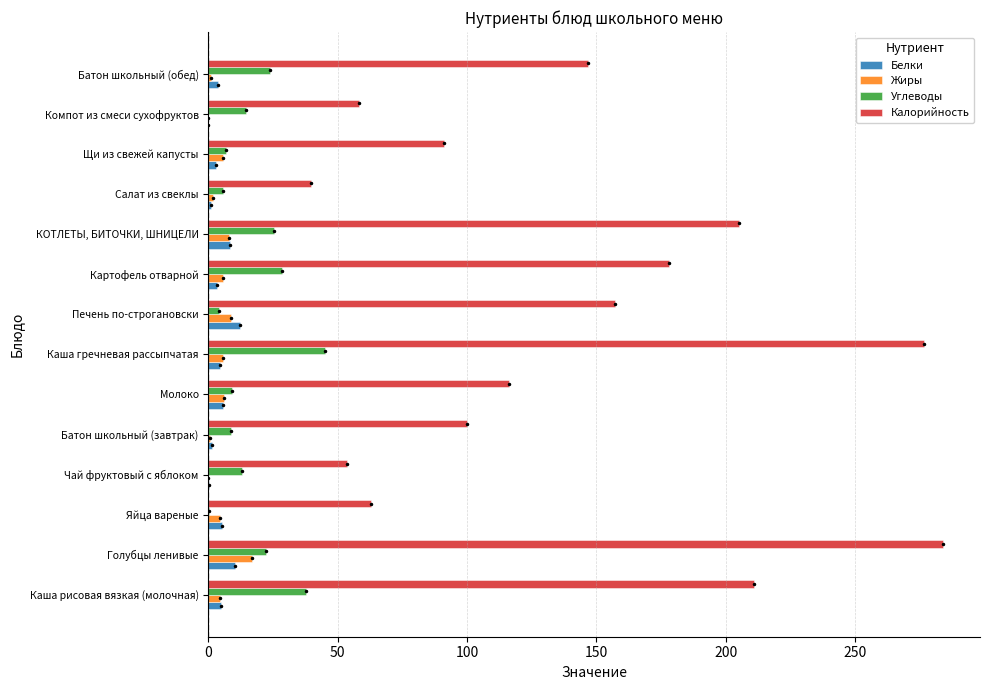

Which label corresponds to the largest value in the chart?

Голубцы ленивые